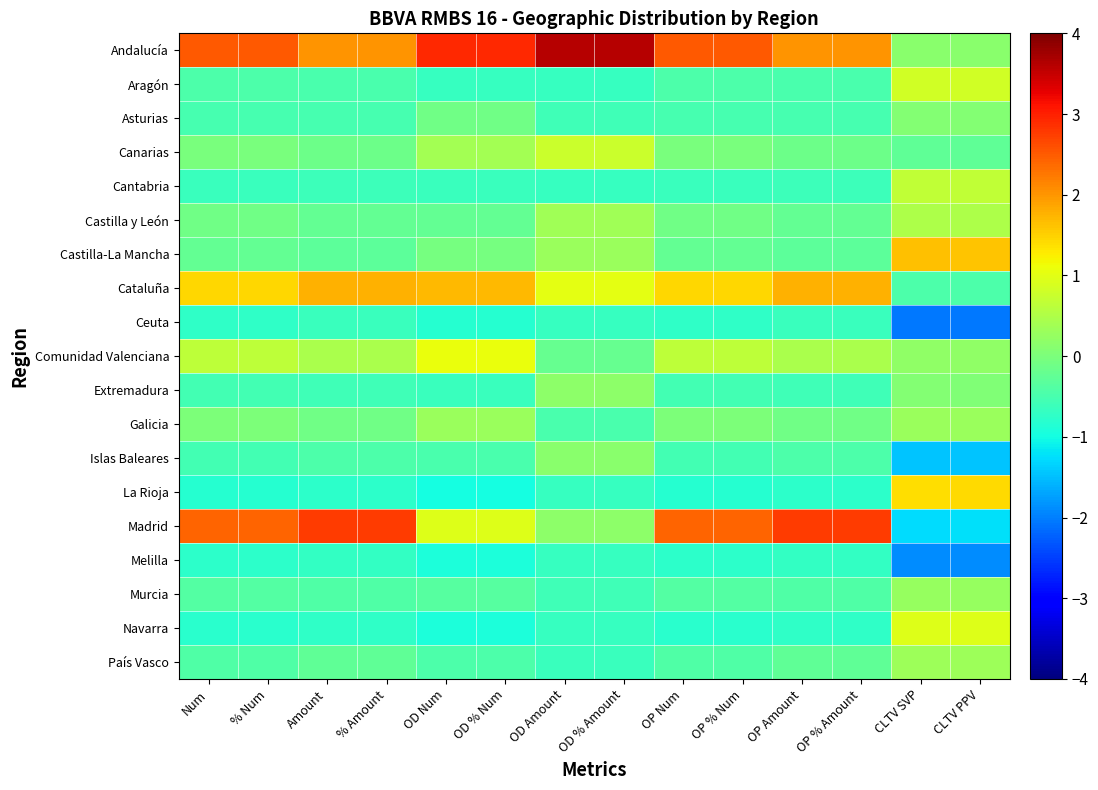

At CLTV PPV, list the series in order from largest to smallest.

Castilla-La Mancha, La Rioja, Navarra, Aragón, Cantabria, Castilla y León, País Vasco, Galicia, Murcia, Comunidad Valenciana, Andalucía, Asturias, Extremadura, Canarias, Cataluña, Madrid, Islas Baleares, Melilla, Ceuta